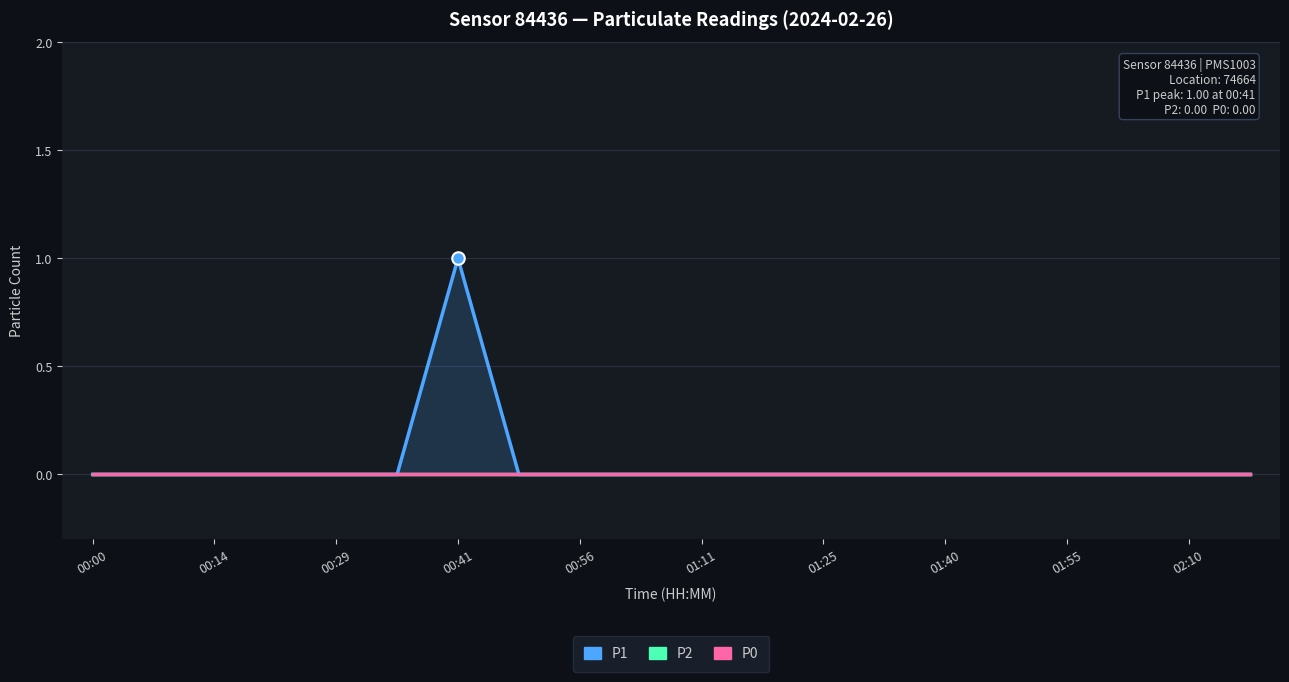

Between 01:55 and 11, which series saw the biggest shift?

P1